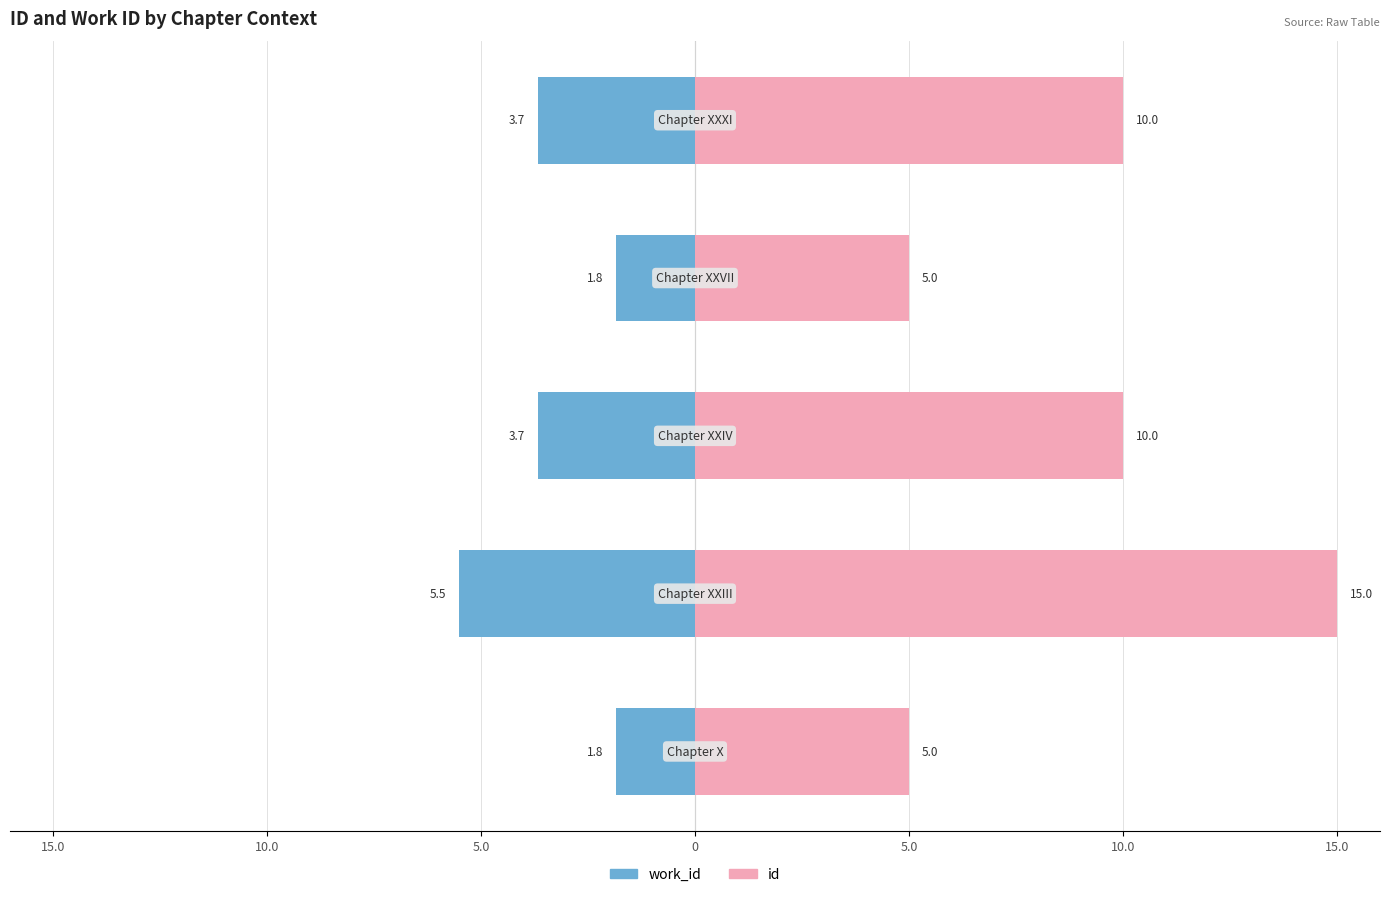

The value of work_id at 5.0 is -0.9. True or false?

False